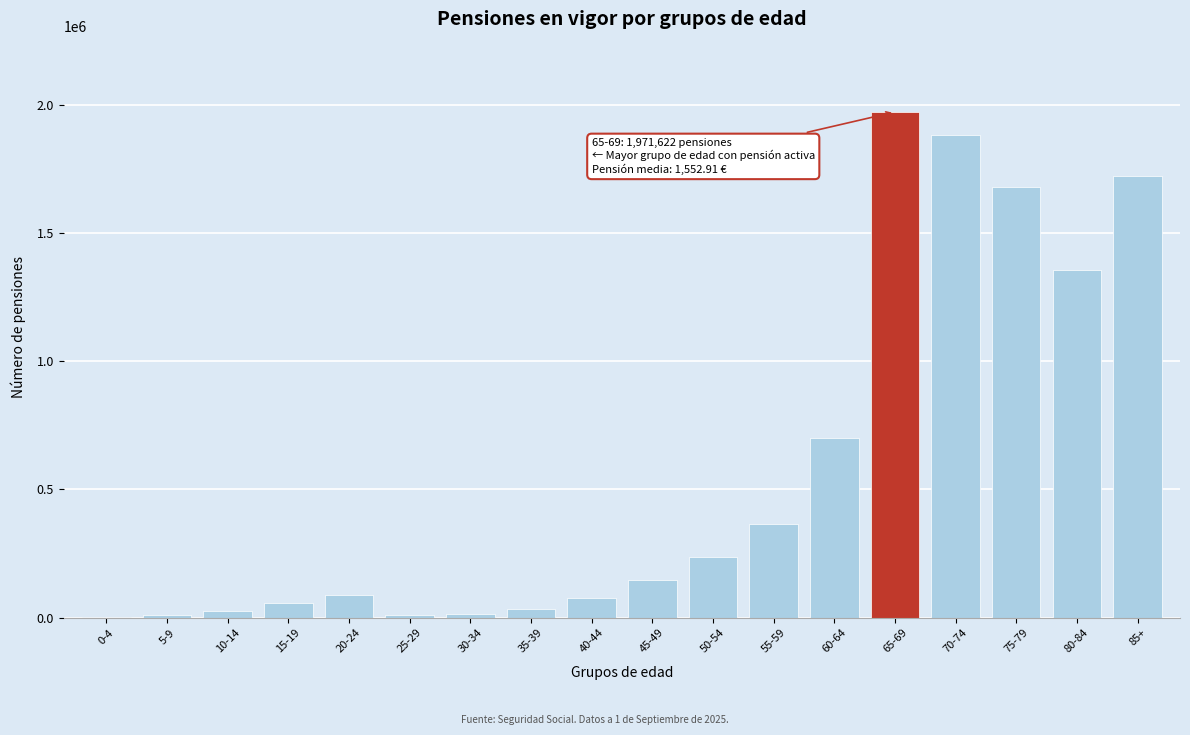

Is it true that the value at 75-79 is 2470856?

False